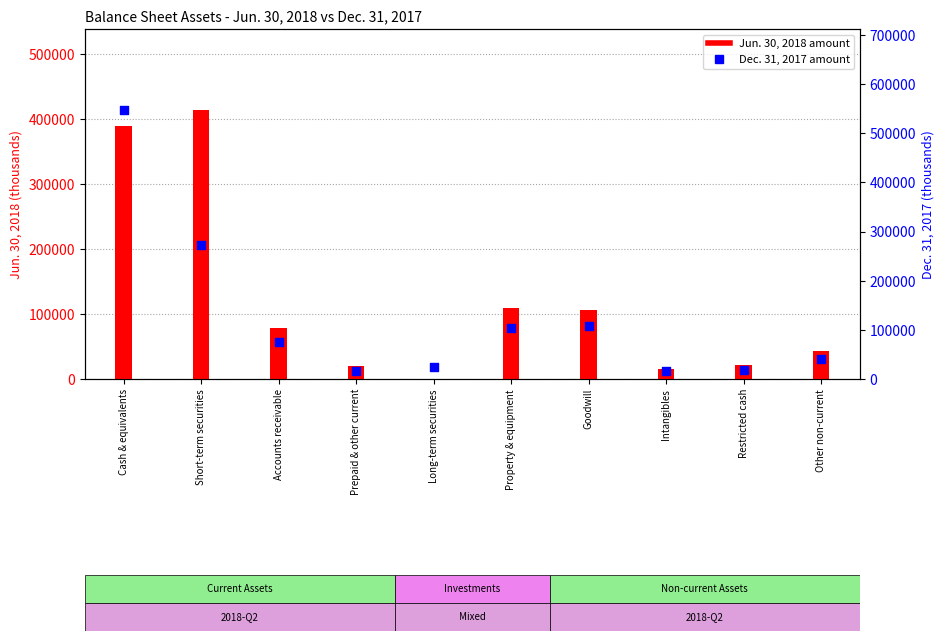

At how many categories does at least one series exceed 311713?

2